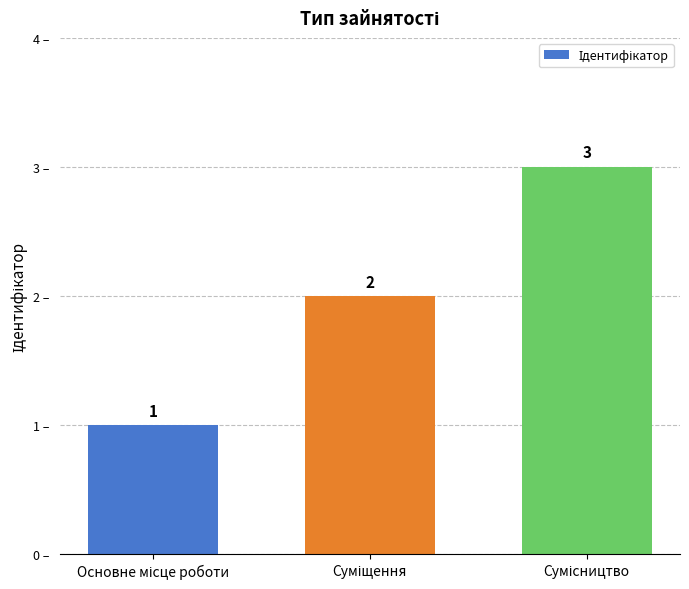

What is the difference between the maximum and minimum values?

2